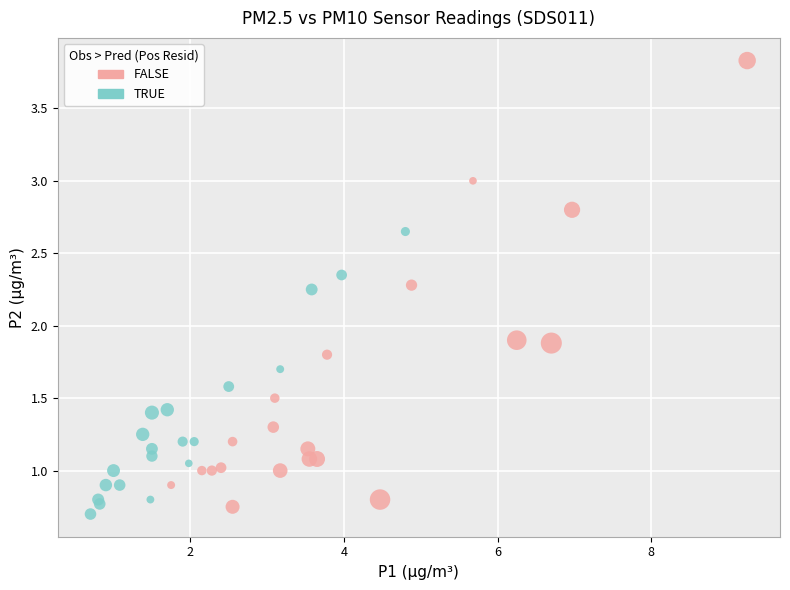

Which series contains the lowest Y value?

TRUE